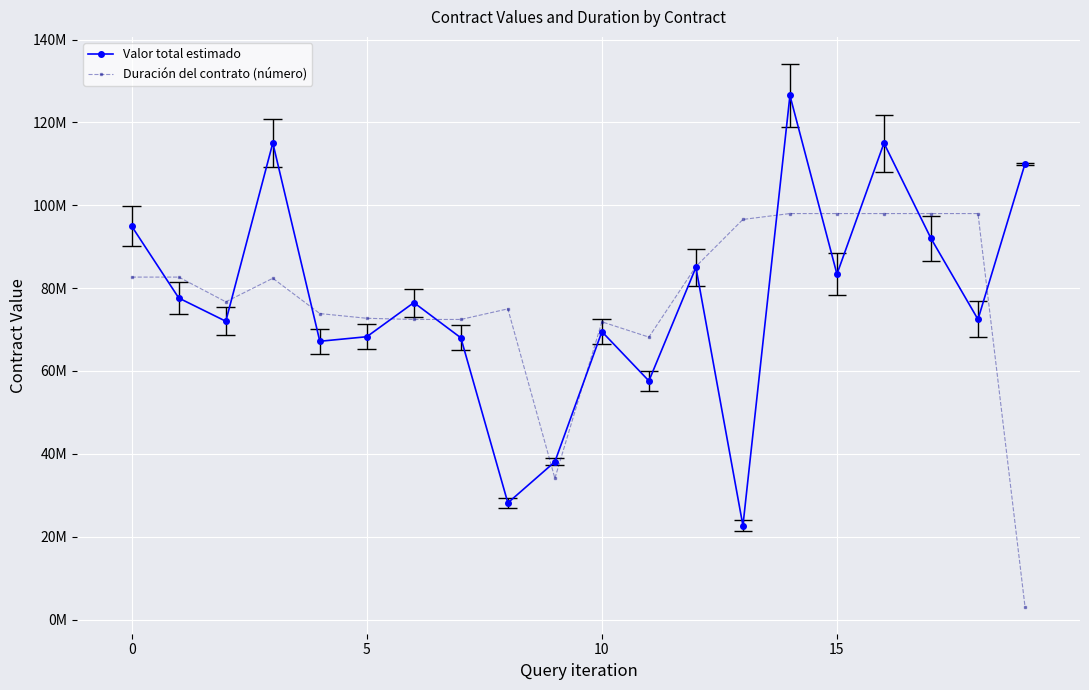

Which series has the widest spread of values?

Valor total estimado